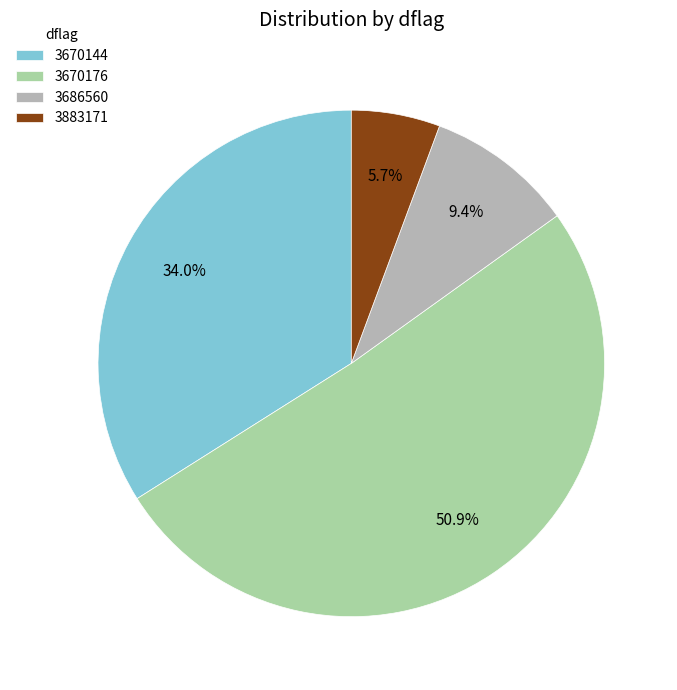

True or false: 3670176 accounts for 44% of the total.

False